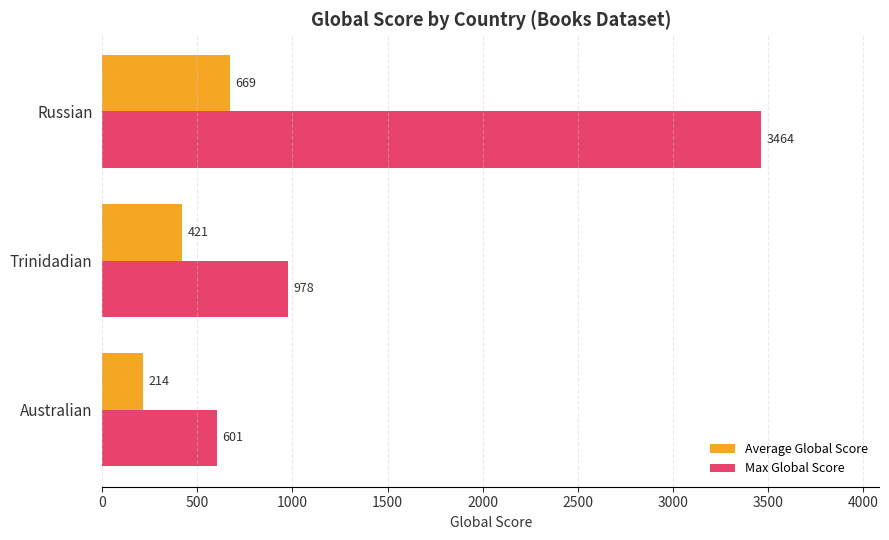

List the series in order of their overall mean, highest first.

Max Global Score, Average Global Score